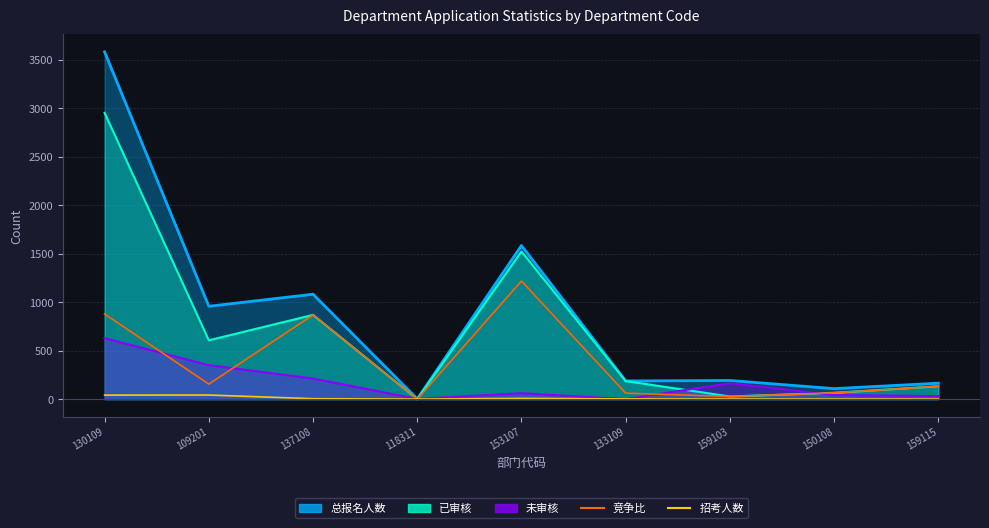

Is the value of 竞争比 at 137108 greater than the value of 招考人数 at 153107?

Yes